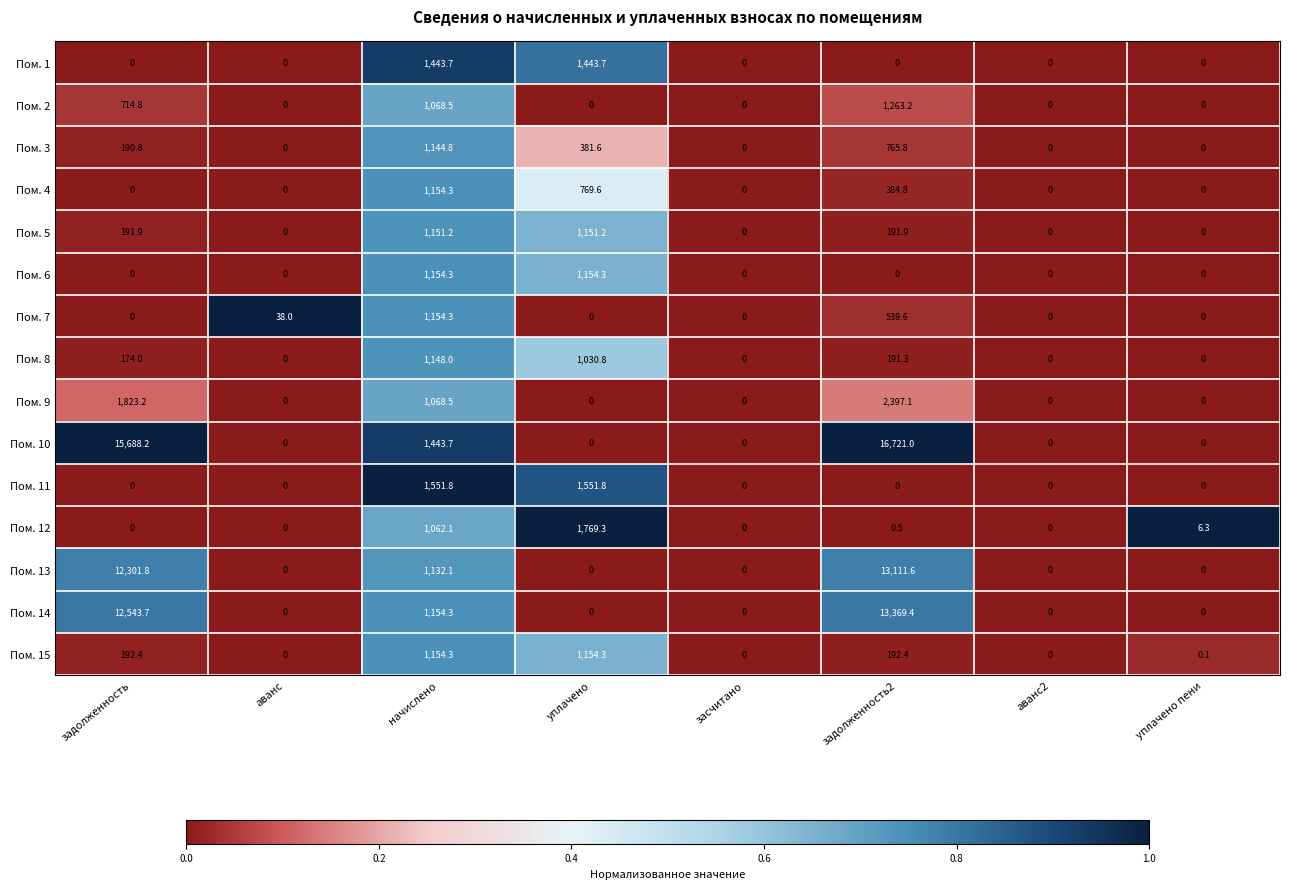

True or false: Пом. 5 has a value of 395.9 at уплачено пени.

False